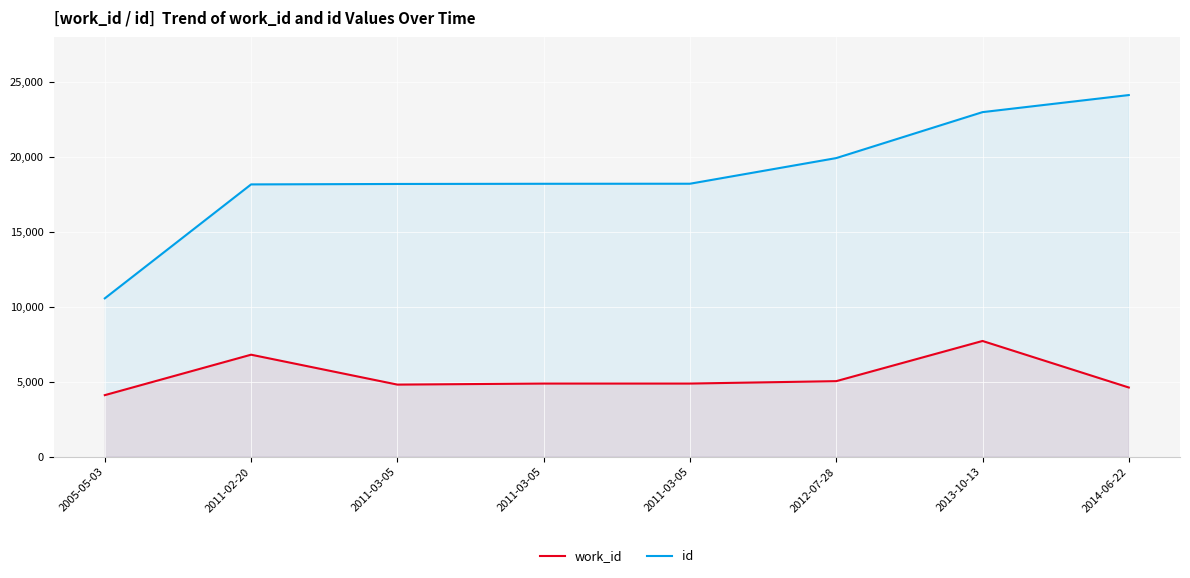

At which label does work_id reach its peak?

2013-10-13